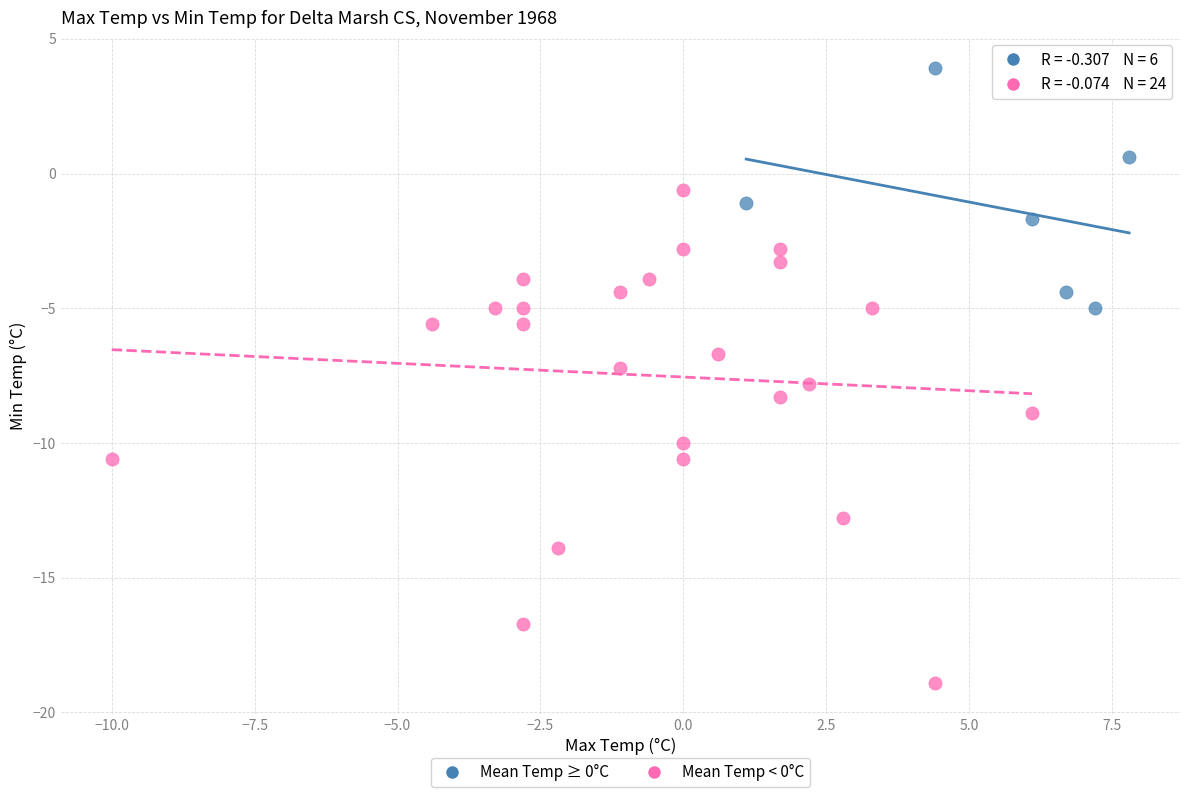

Which series contains the highest Y value?

Mean Temp ≥ 0°C